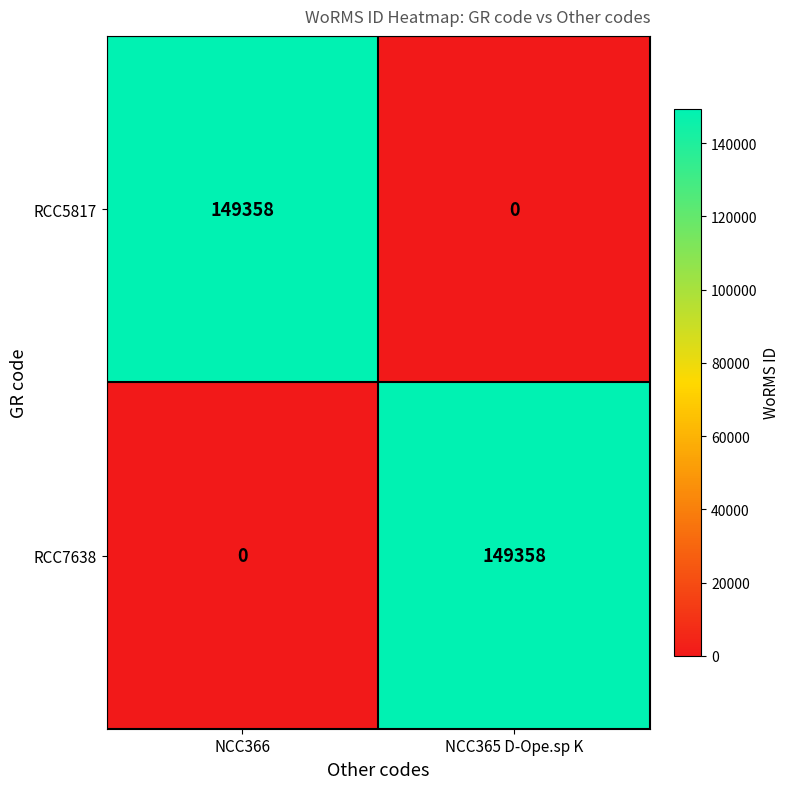

The RCC5817 series shows 97820 at NCC366. True or false?

False